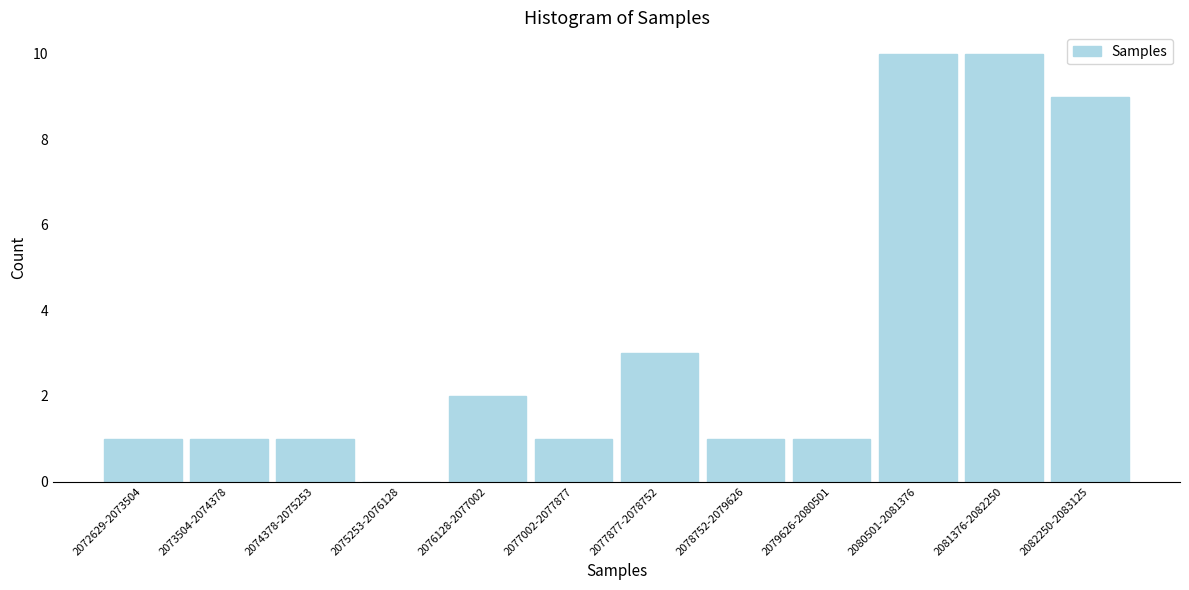

Reading right to left, extract all data points from this chart.

2082250-2083125=9	2081376-2082250=10	2080501-2081376=10	2079626-2080501=1	2078752-2079626=1	2077877-2078752=3	2077002-2077877=1	2076128-2077002=2	2075253-2076128=0	2074378-2075253=1	2073504-2074378=1	2072629-2073504=1